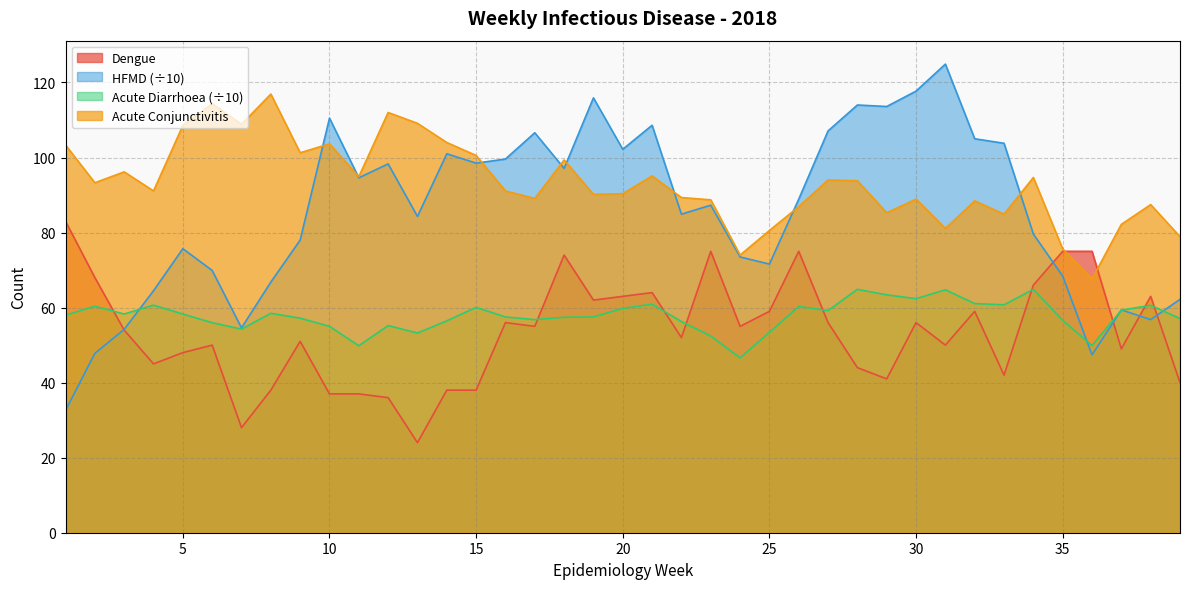

In HFMD, how many points are higher than both neighbors (excluding endpoints)?

11